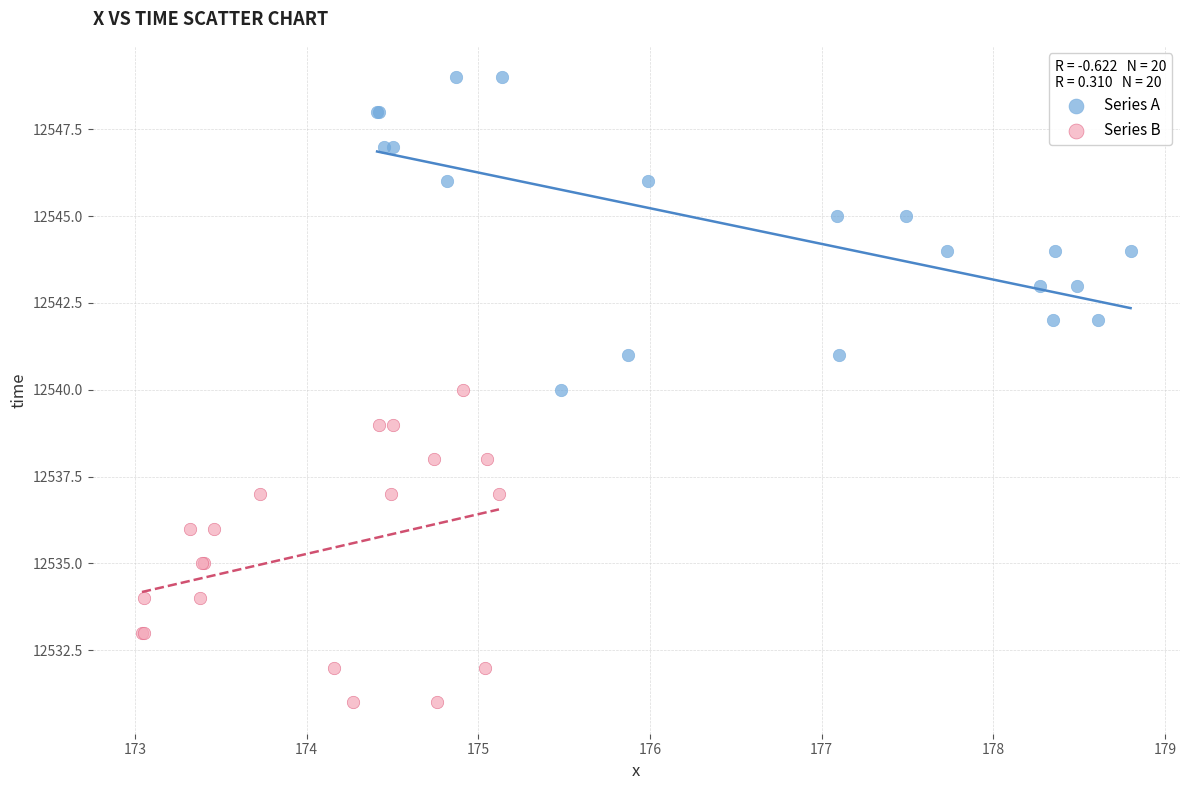

What are all the series names shown in the legend?

Series A, Series B